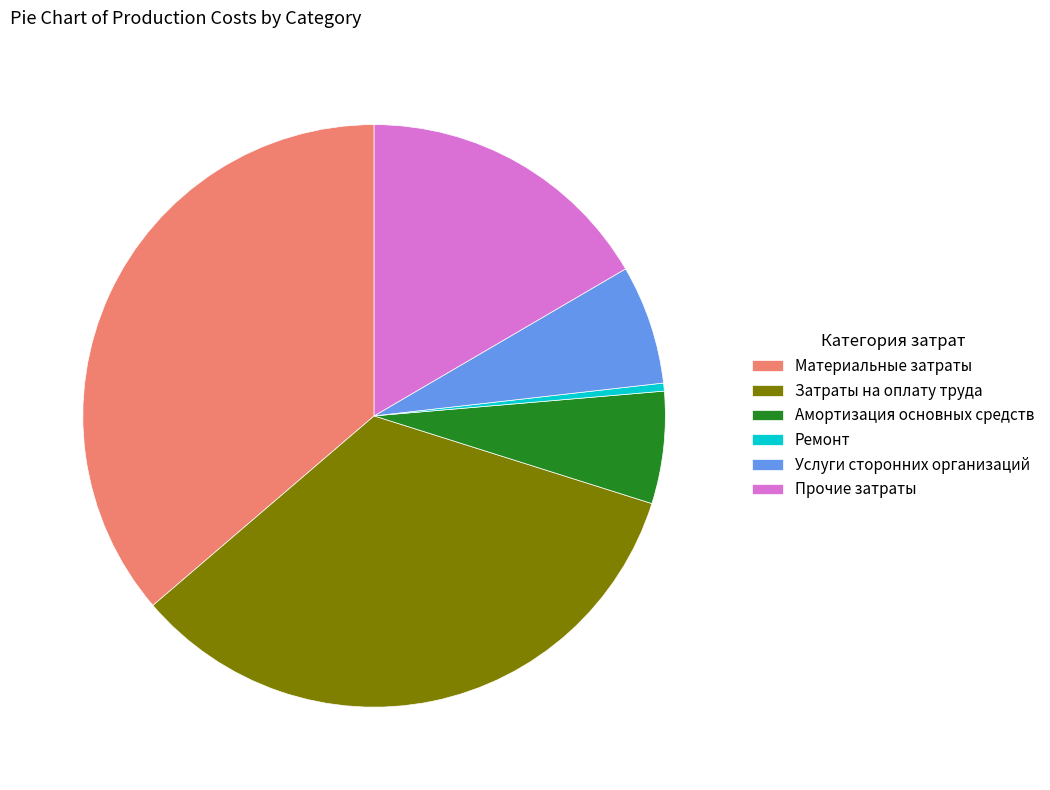

Does any single category account for the majority?

No